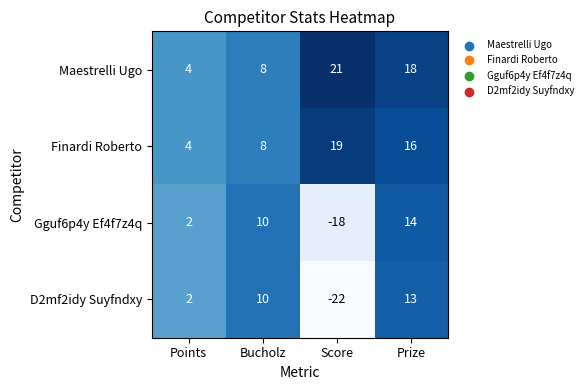

Reading right to left, what are all the values shown in this chart?

Maestrelli Ugo: Prize=18	Score=21	Bucholz=8	Points=4
Finardi Roberto: Prize=16	Score=19	Bucholz=8	Points=4
Gguf6p4y Ef4f7z4q: Prize=14	Score=-18	Bucholz=10	Points=2
D2mf2idy Suyfndxy: Prize=13	Score=-22	Bucholz=10	Points=2